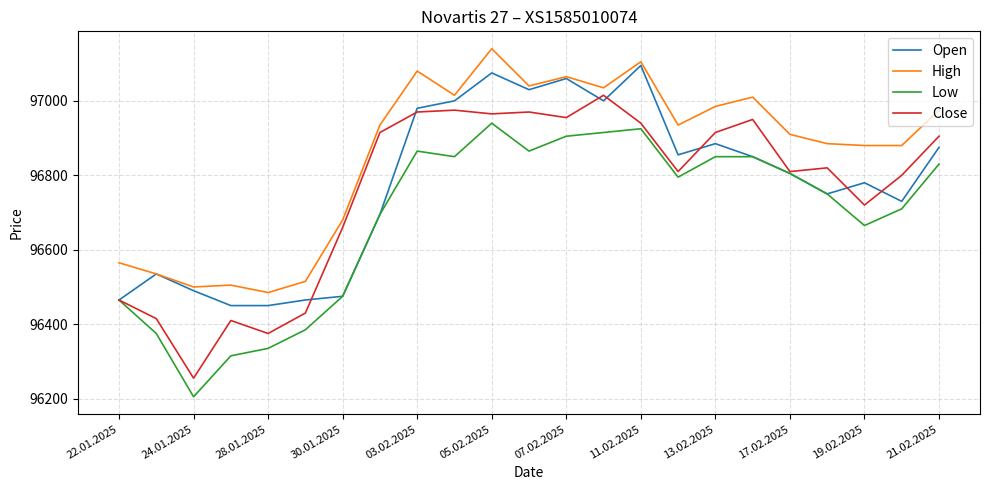

Which series has the largest total across all categories?

High